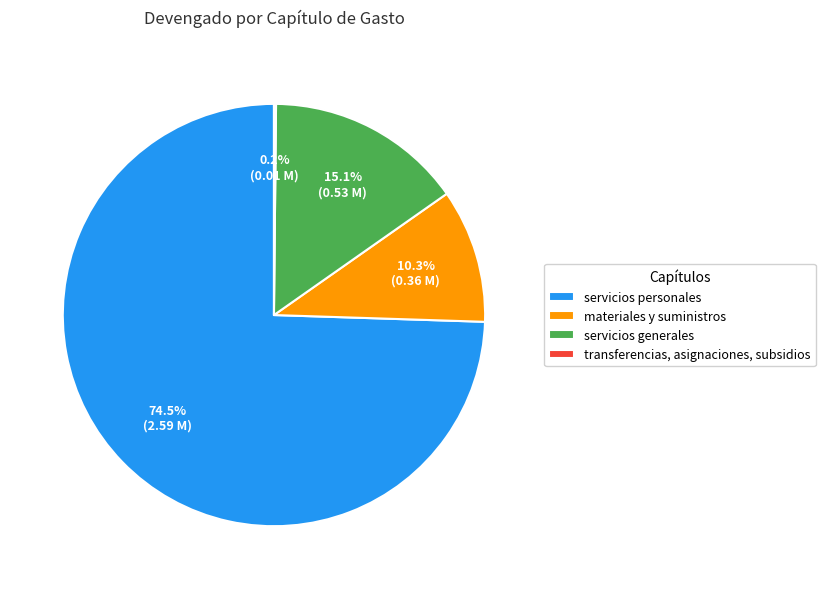

Which slice represents more than half of the pie?

servicios personales